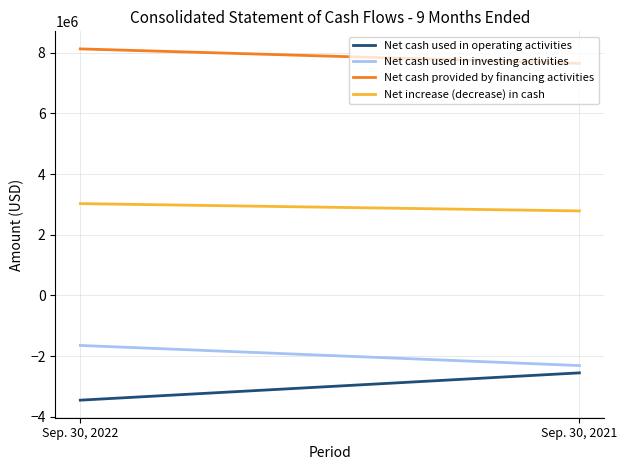

How many lines are shown in the chart?

4